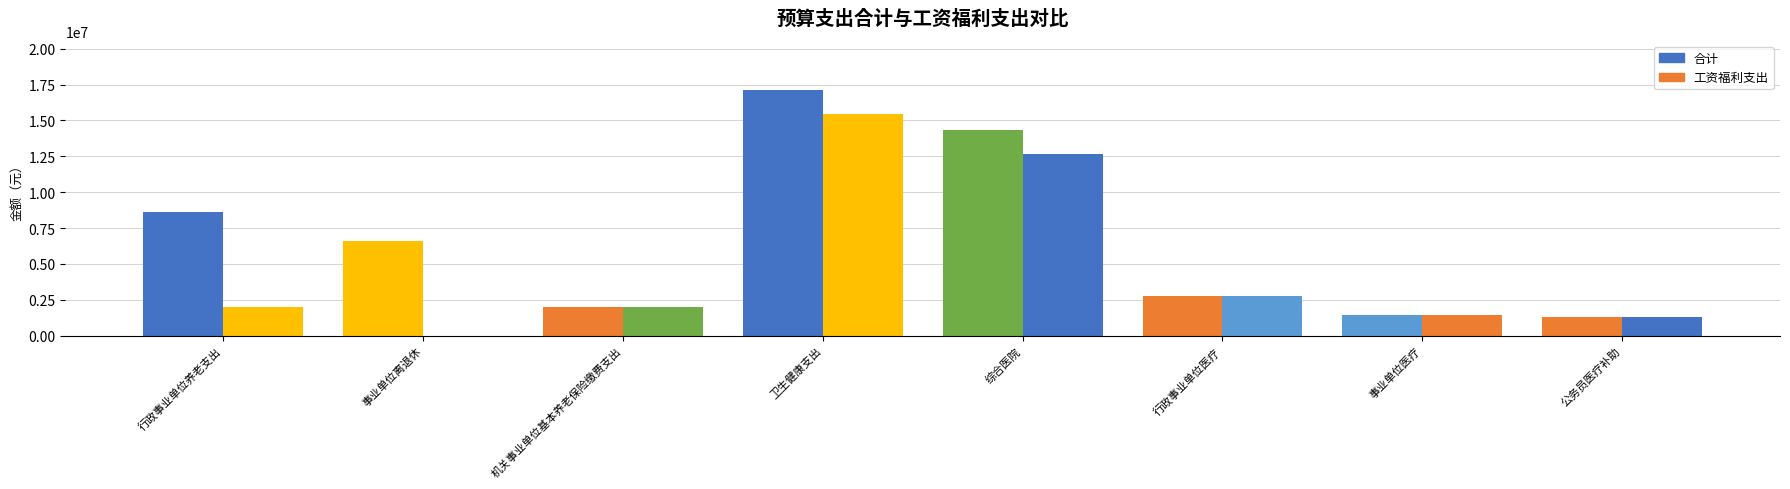

How many distinct data groups are displayed?

2